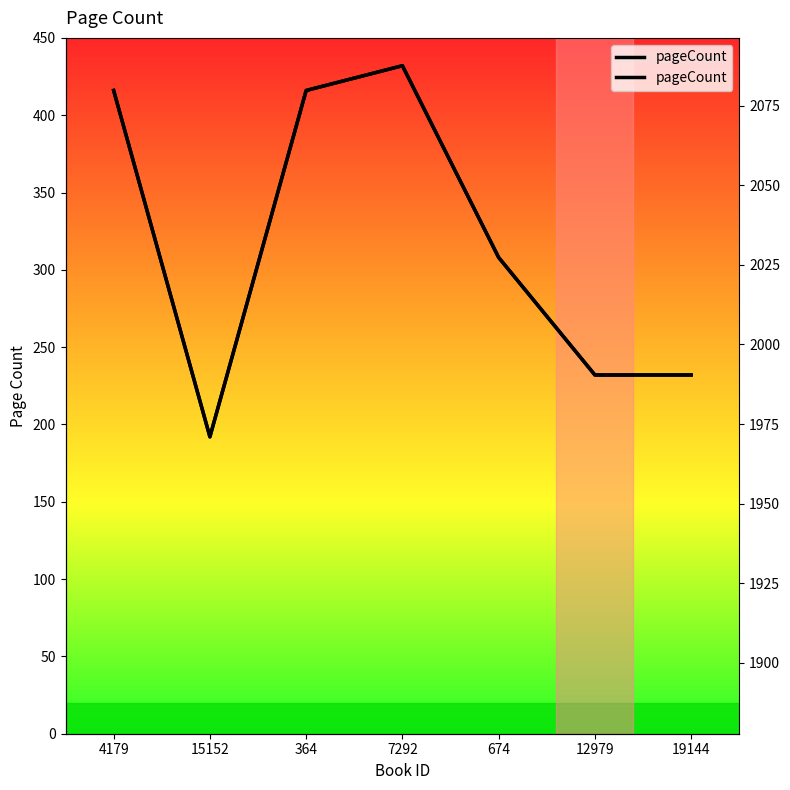

Reading left to right, transcribe all the data shown in this chart.

pageCount: 416	192	416	432	308	232	232
publishingYear: 1987	1987	1987	1987	1987	1987	1987